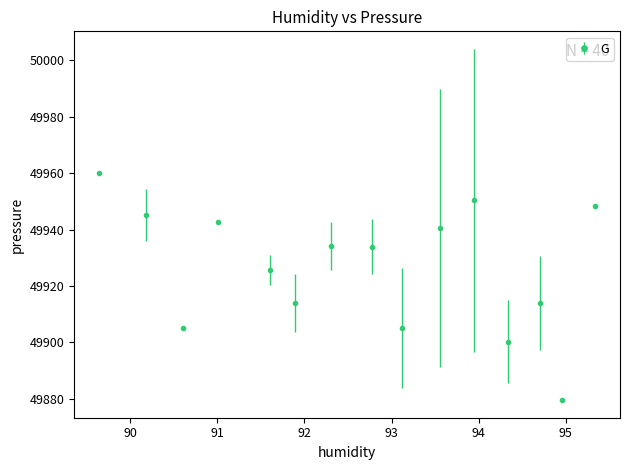

True or false: the data has more than 0 interior local peaks.

True